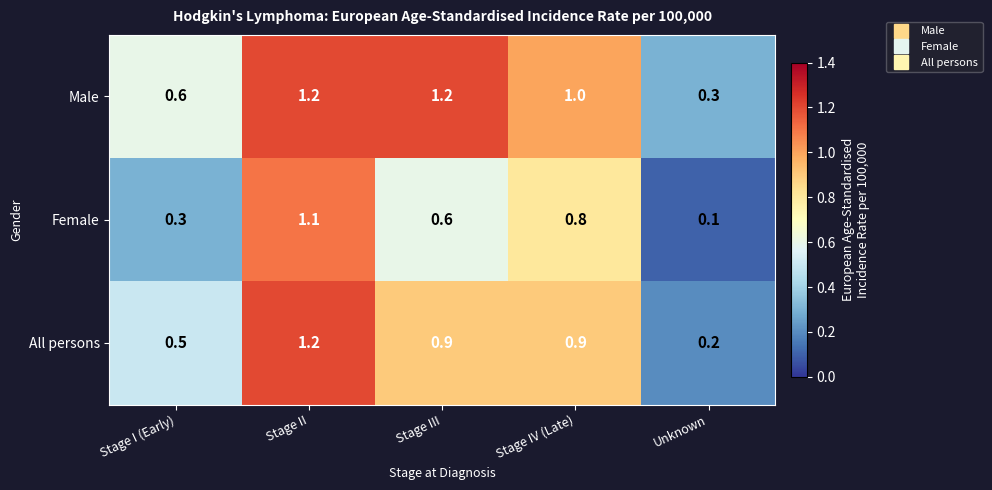

What is the difference between the highest and lowest values at Stage III?

0.6